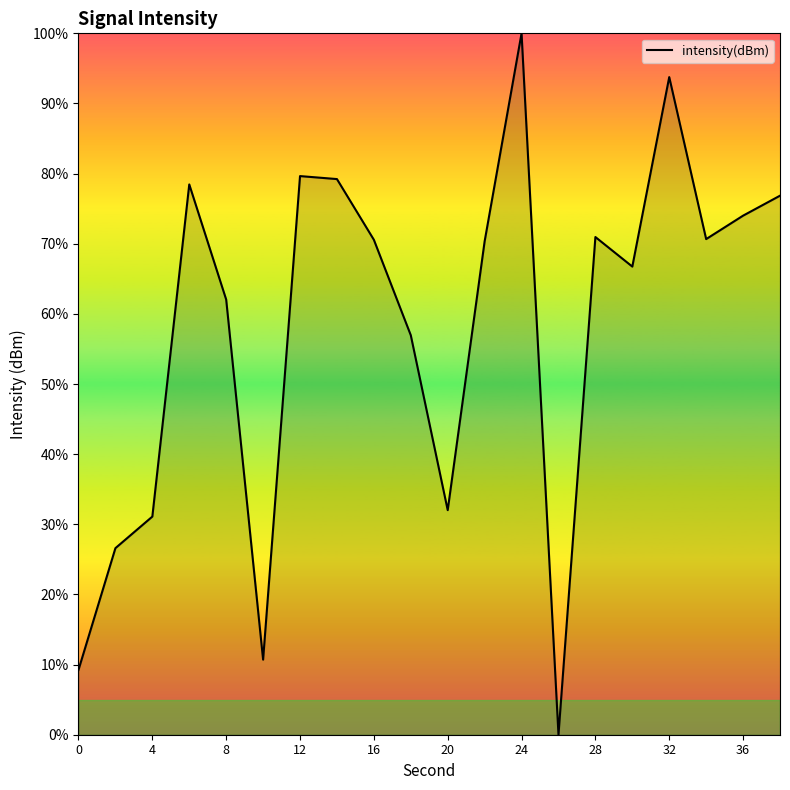

What is the average value?

58.0